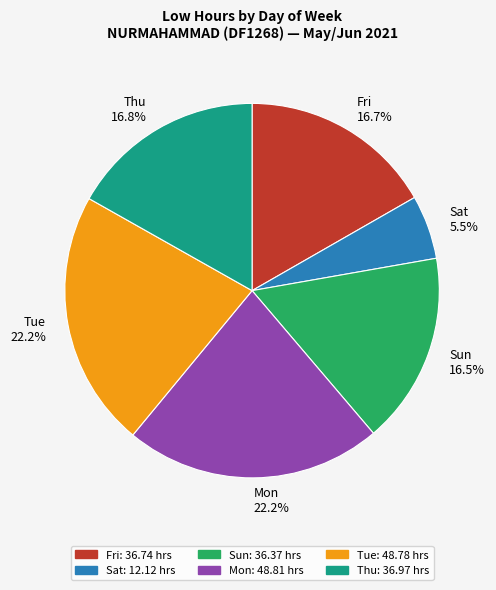

Approximately how many times larger is the value at Thu 16.8% compared to Sat 5.5%?

3.1